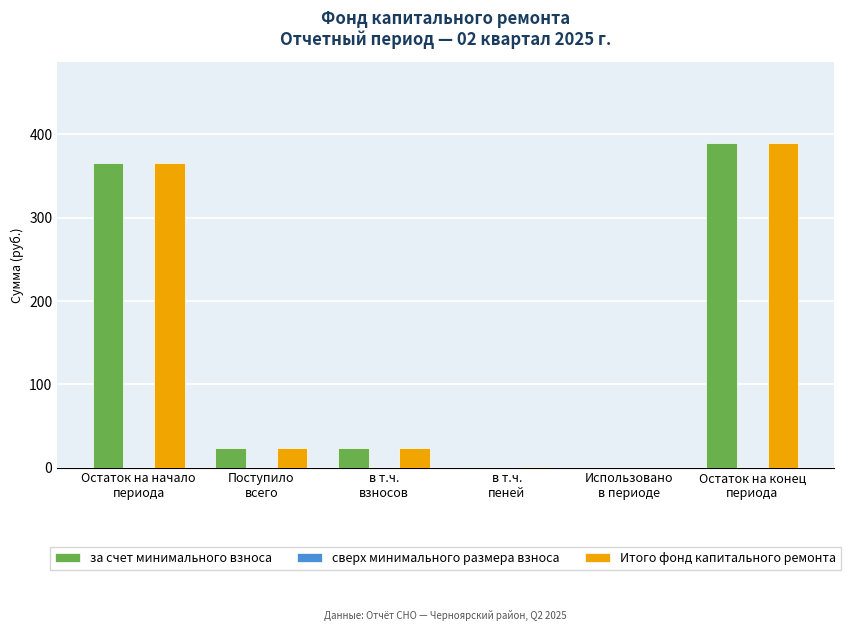

What is the difference between the за счет минимального взноса values at в т.ч.
взносов and Остаток на конец
периода?

365.9